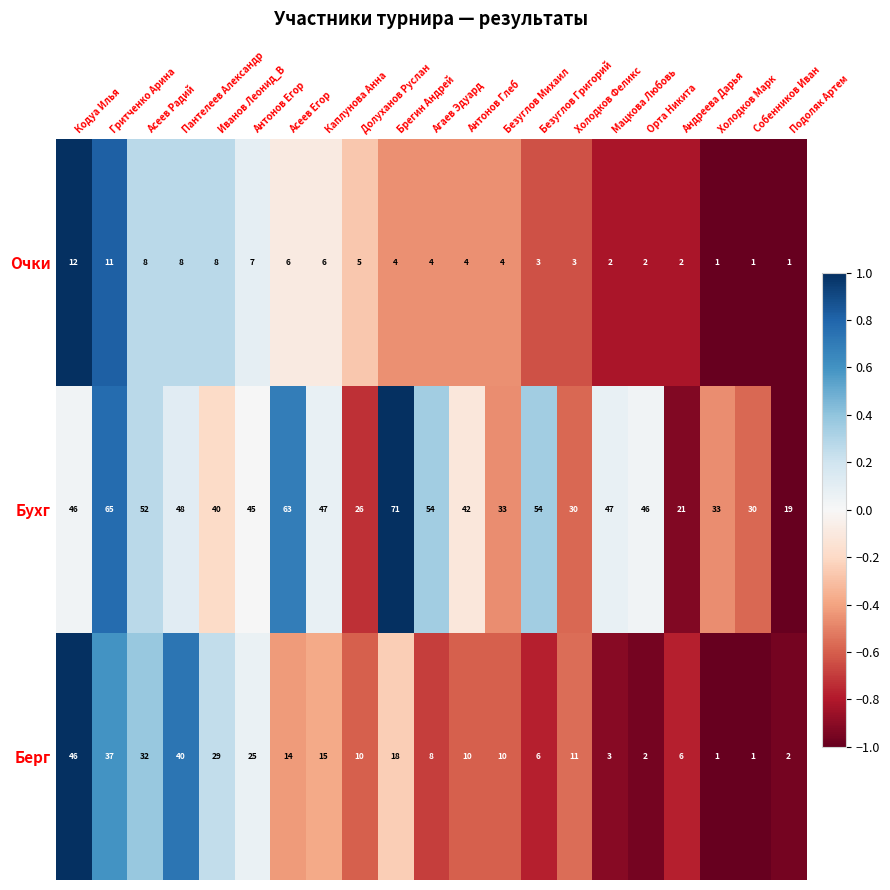

Which series has the largest total across all categories?

Бухг